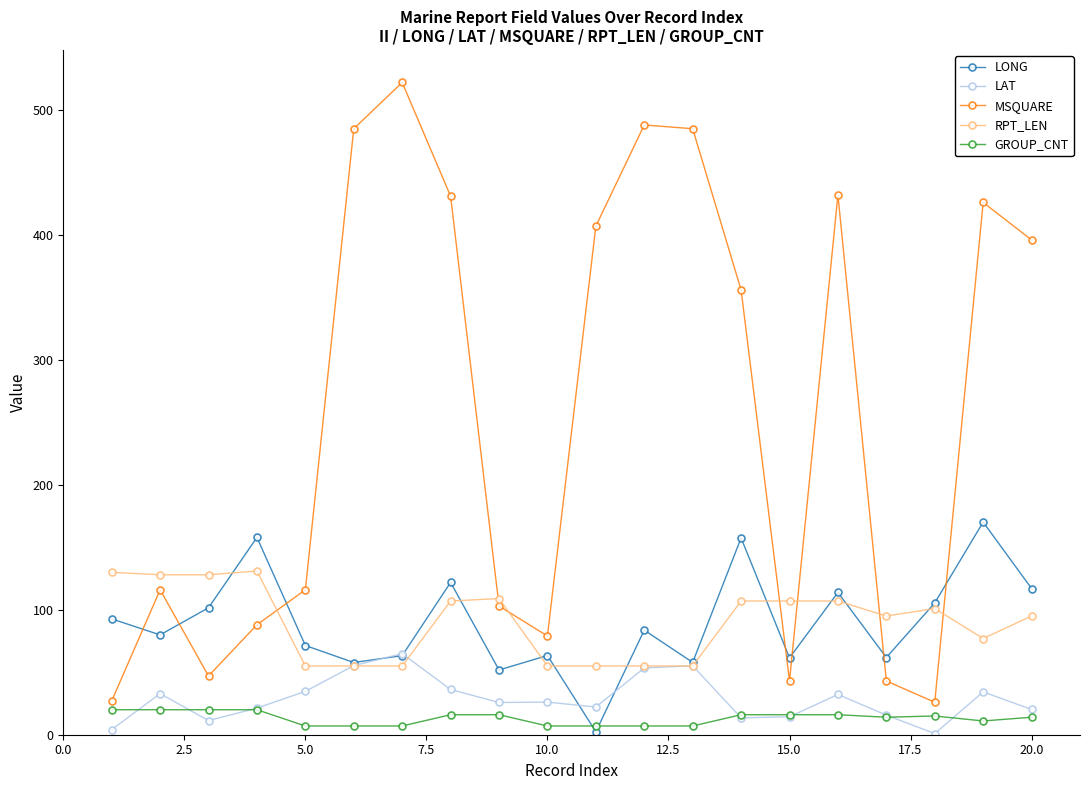

At how many categories does at least one series exceed 456?

4